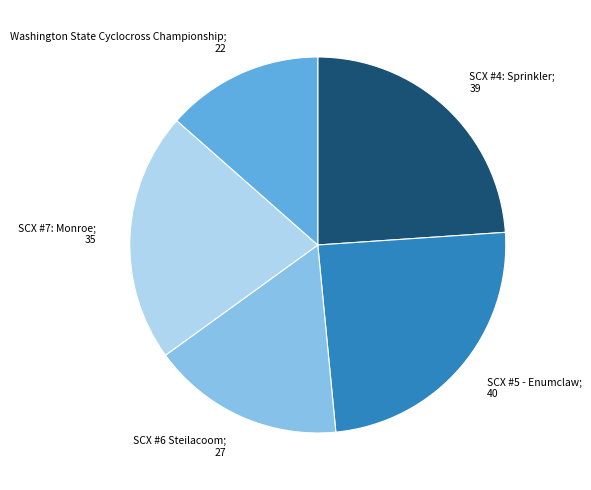

True or false: SCX #6 Steilacoom accounts for 5% of the total.

False